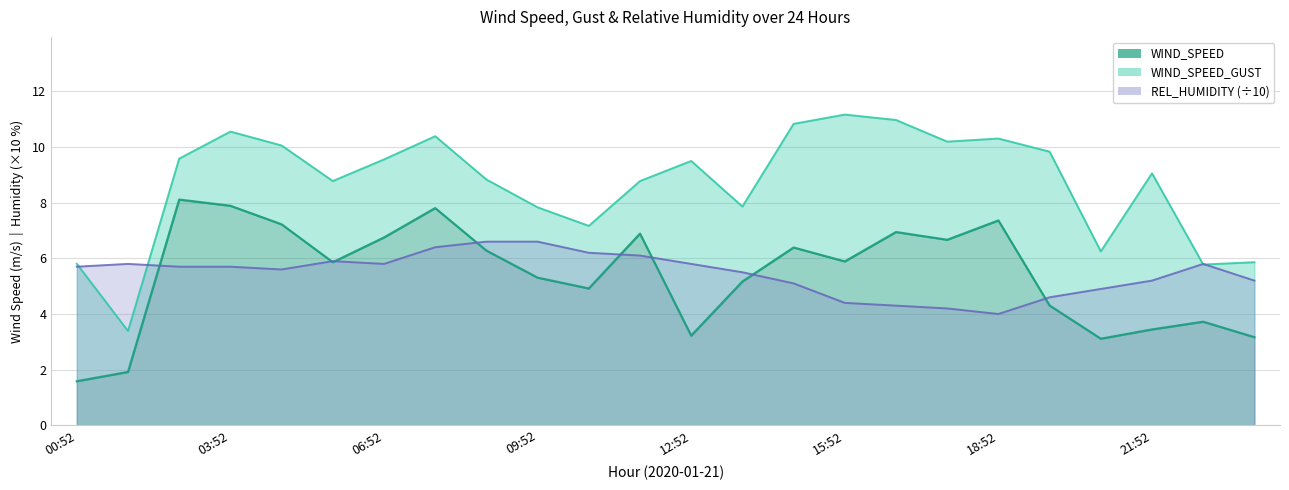

True or false: WIND_SPEED and WIND_SPEED_GUST cross at least once.

False